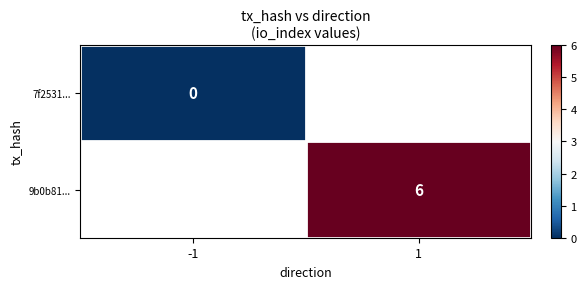

At which category does the chart reach its minimum across all series?

-1